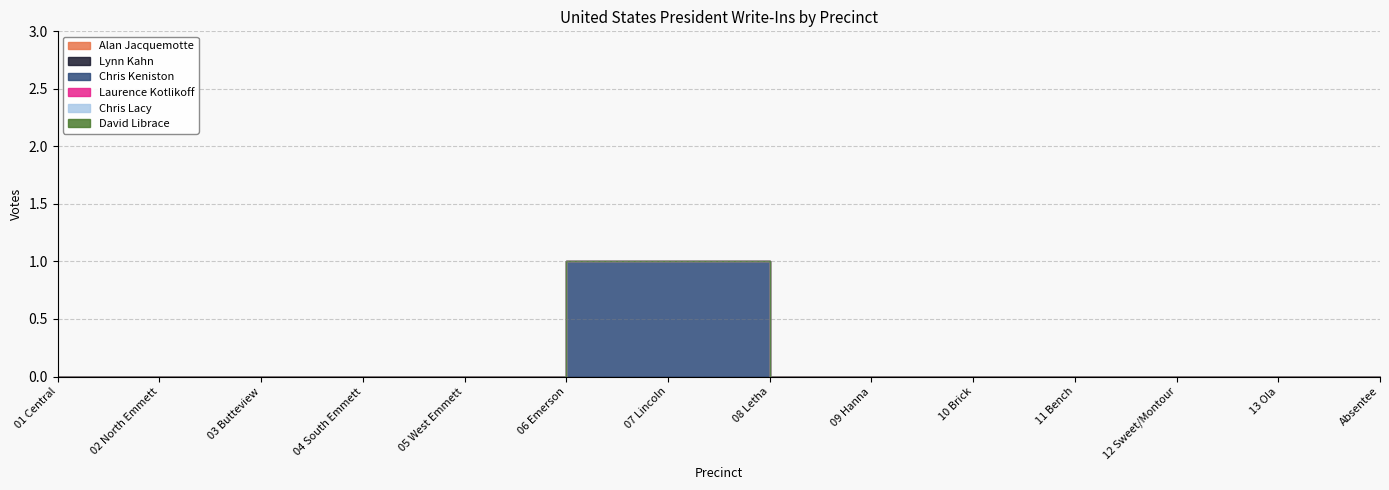

Which series changed the most between 02 North Emmett and 03 Butteview?

Alan Jacquemotte